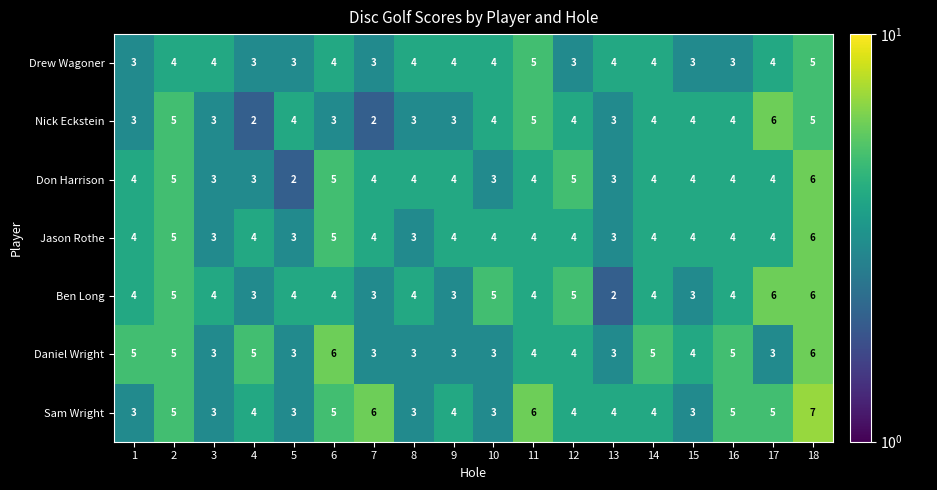

How many values in the Sam Wright series are below 4?

6